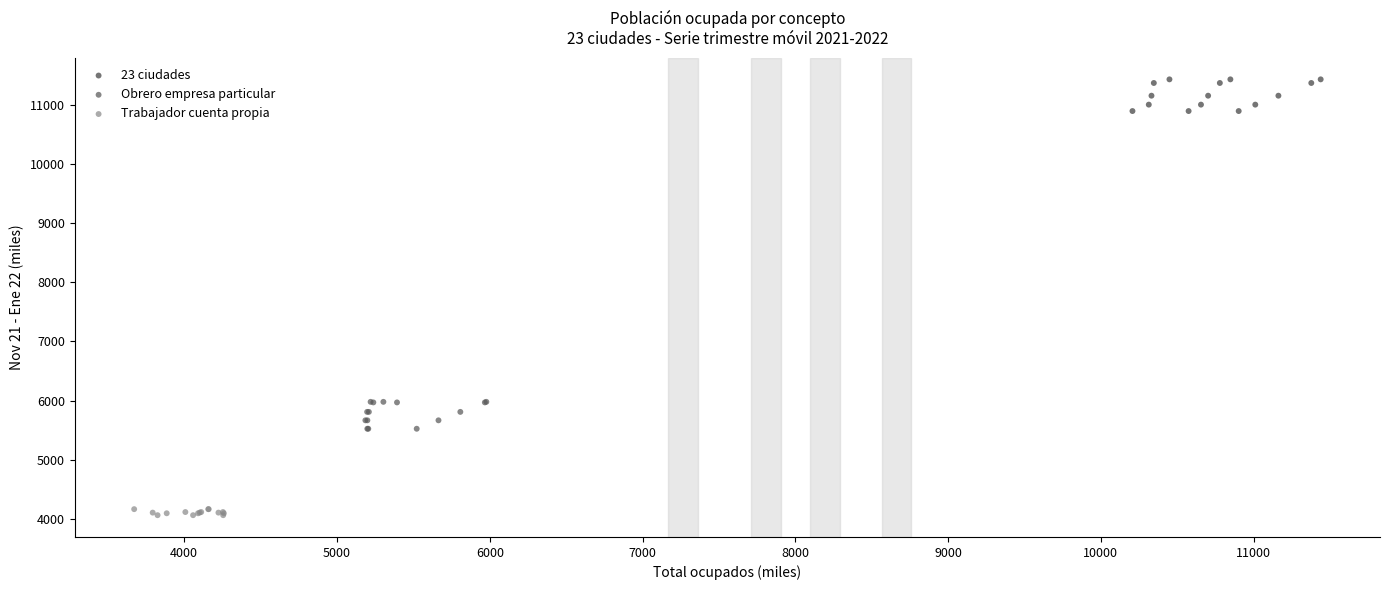

Which series contains the lowest Y value?

Trabajador cuenta propia